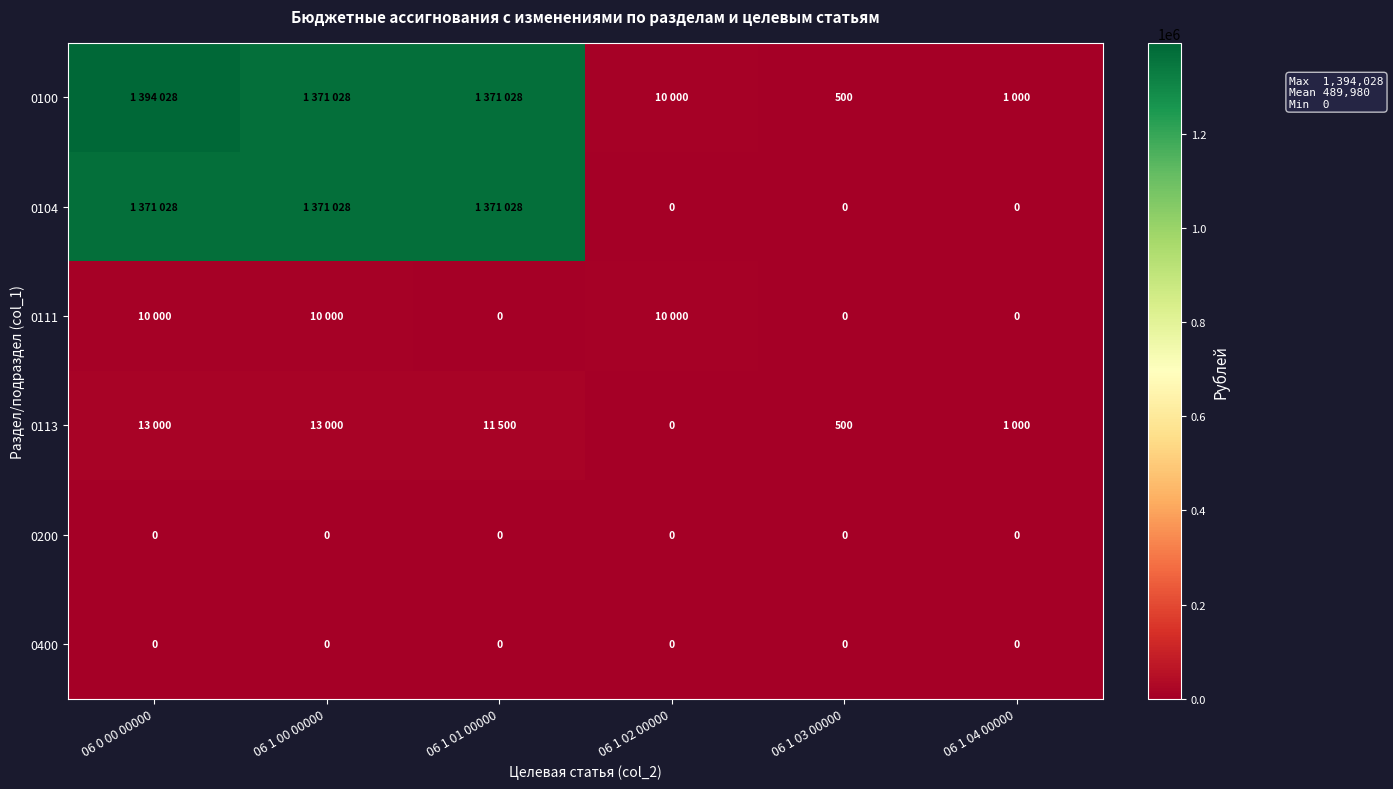

Is it true that 0200 equals 0 at 06 1 02 00000?

True